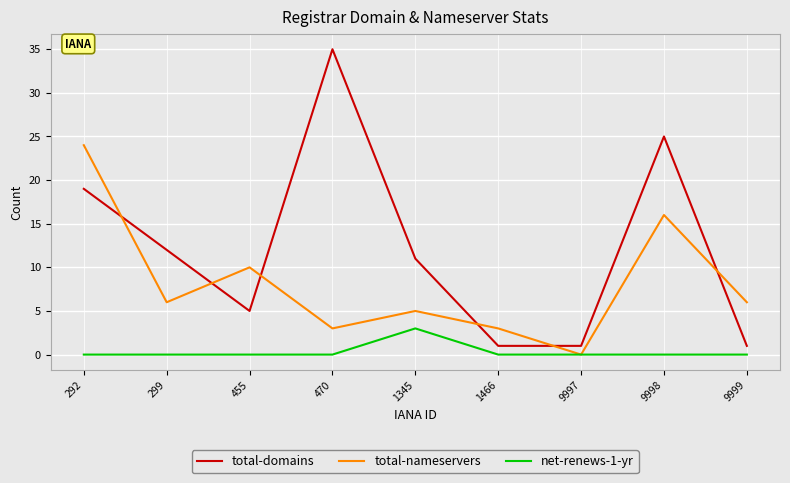

Rank the series by their maximum value, from lowest to highest.

net-renews-1-yr, total-nameservers, total-domains